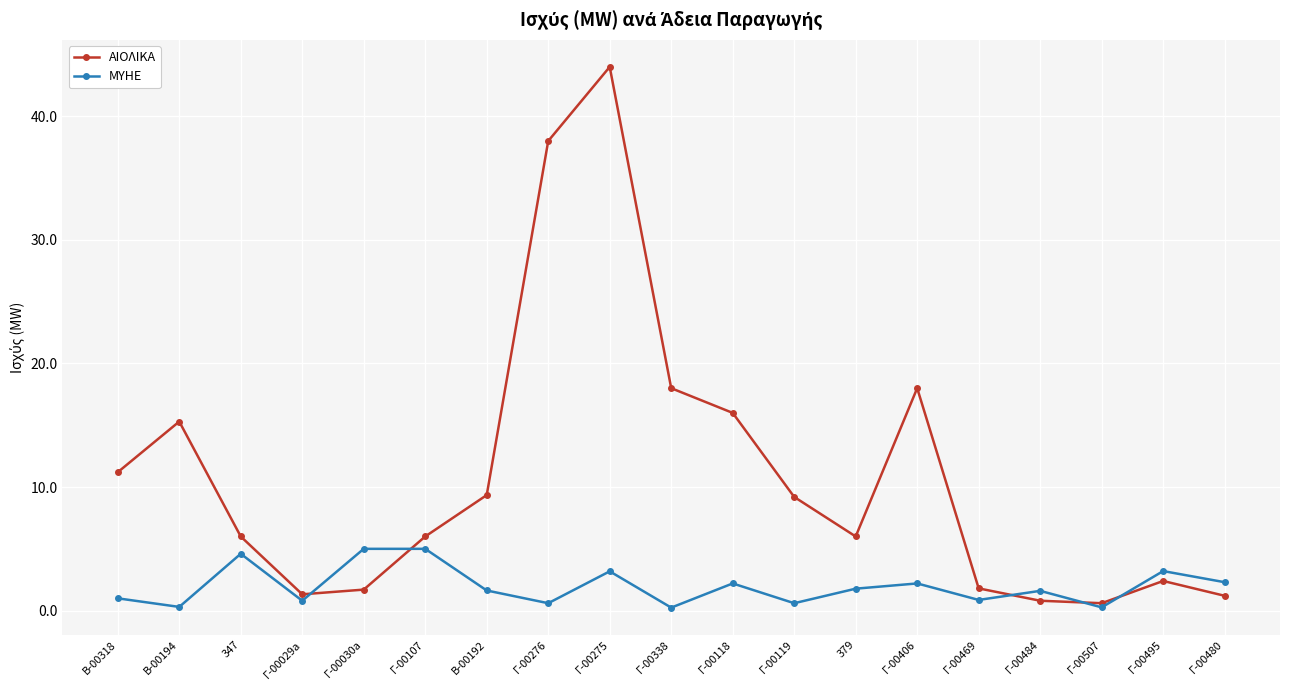

At which category does ΜΥΗΕ reach its first local peak?

347